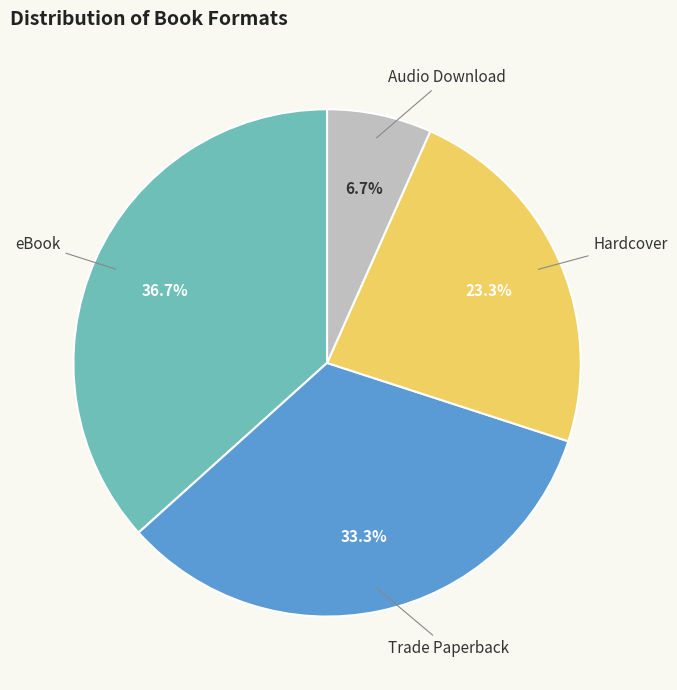

Is there any slice that represents more than half of the pie?

No